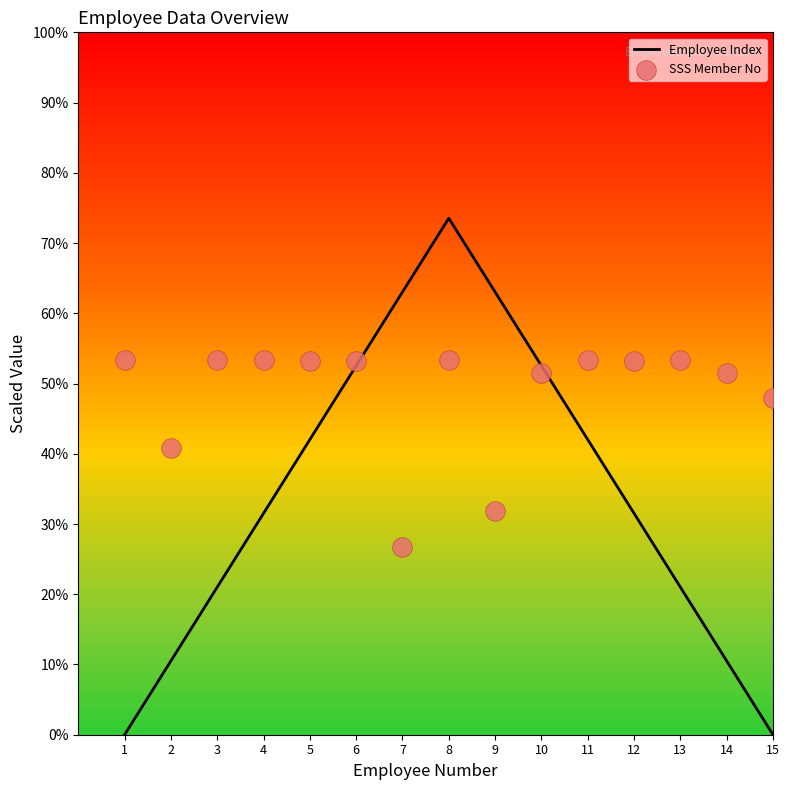

At which category is the sum across all series the highest?

8